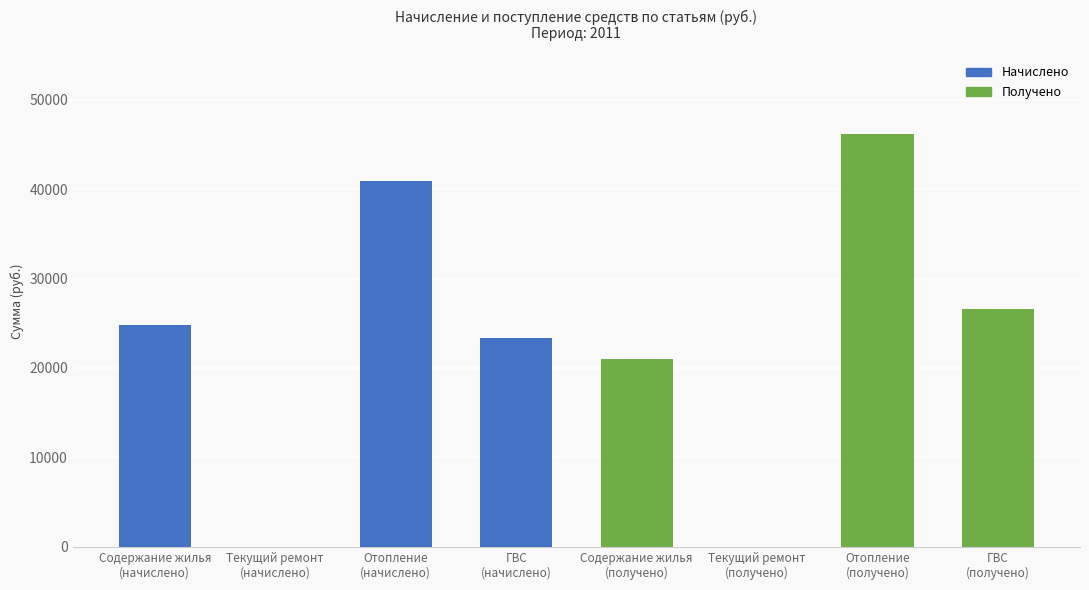

Which label corresponds to the smallest value in the chart?

Текущий ремонт
(начислено)